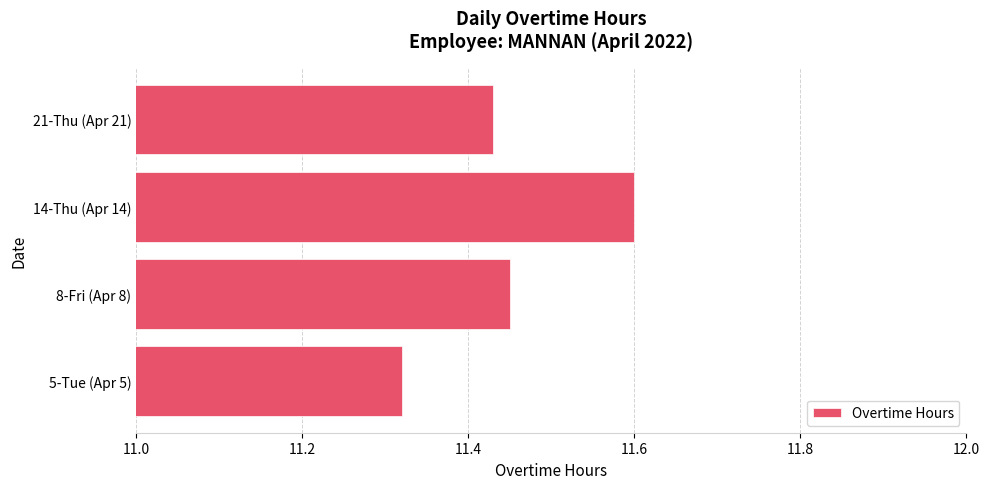

What is the sum of all values?

45.8